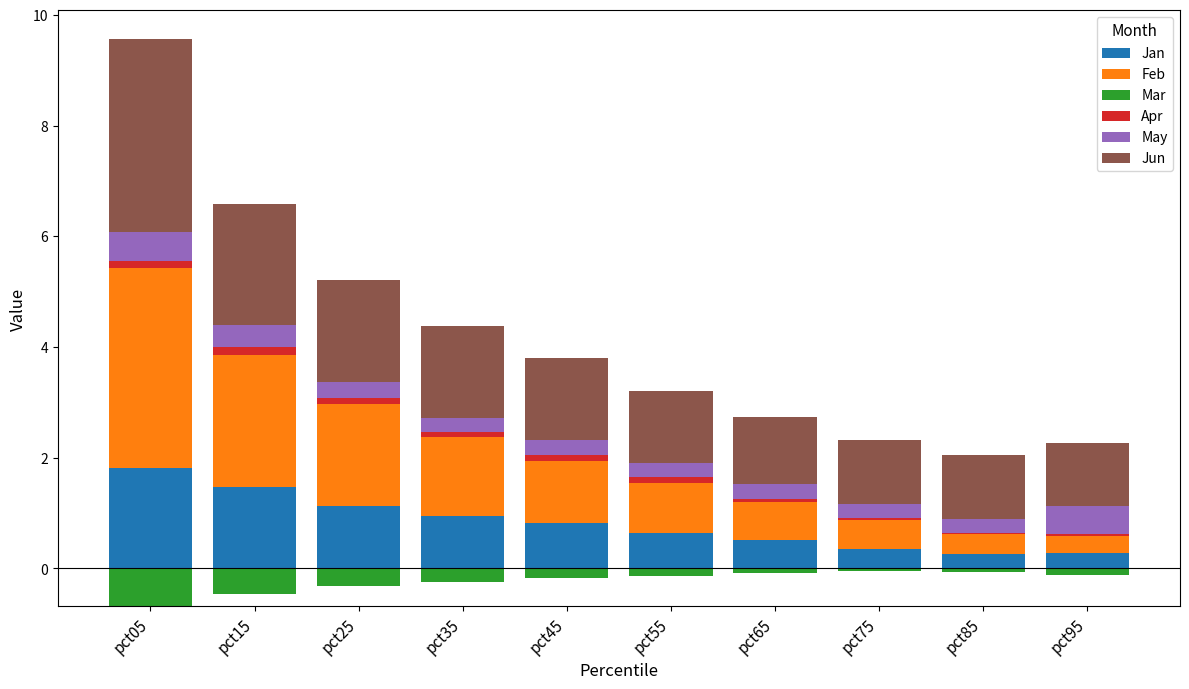

Is it true that Feb equals 0.2 at pct75?

False